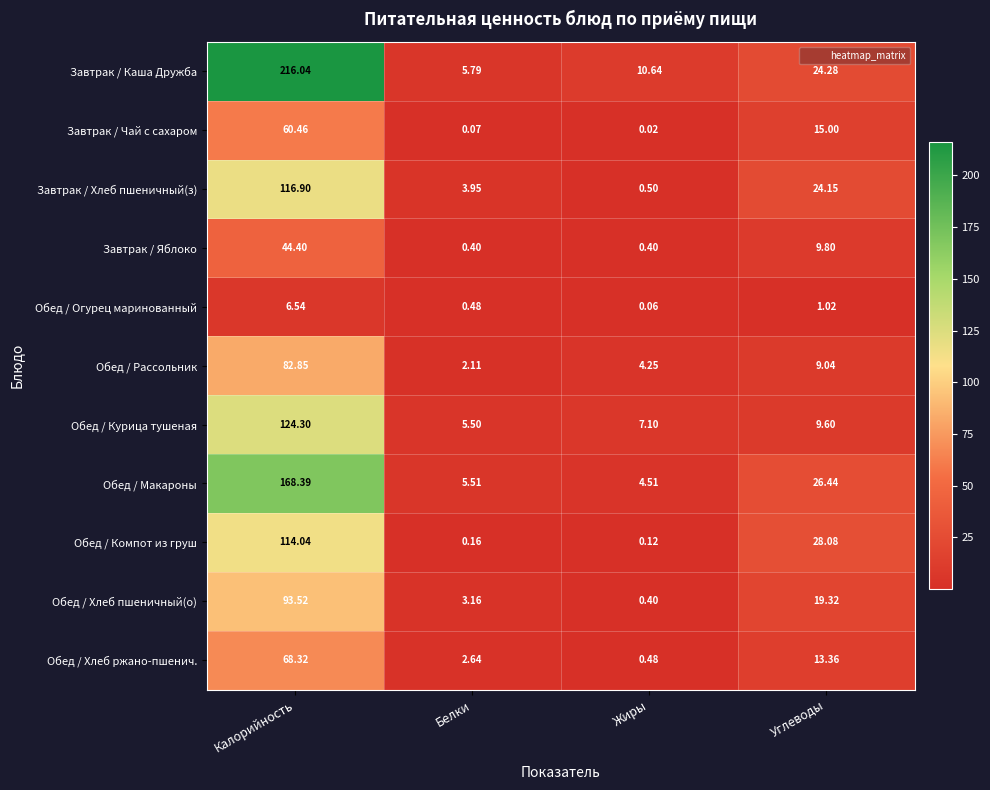

What is the difference between the highest and lowest values at Калорийность?

209.5